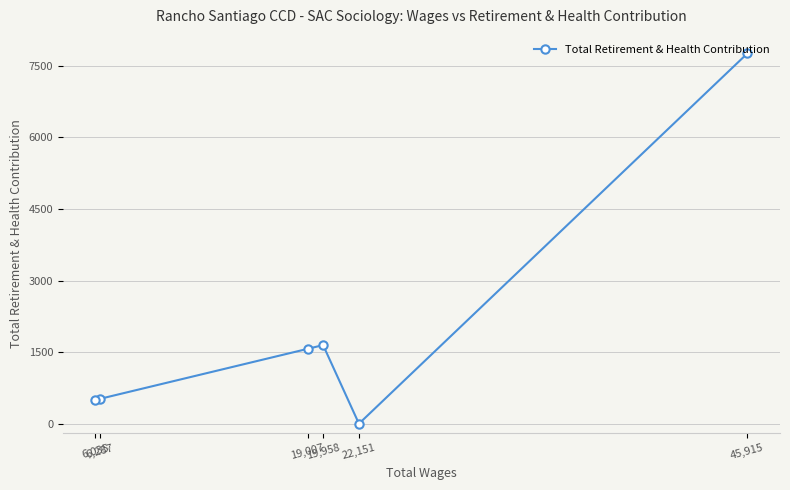

Is this an area chart (filled region under the line)?

No